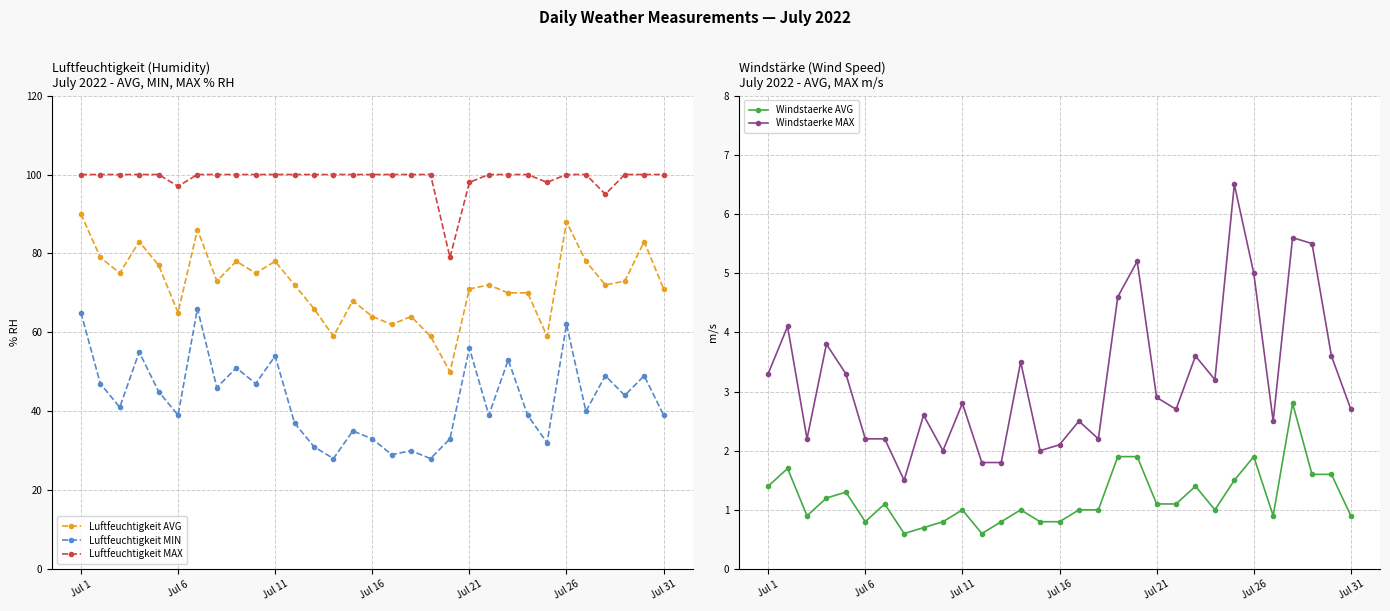

What is the difference between the maximum and minimum values in the Luftfeuchtigkeit MAX series?

21